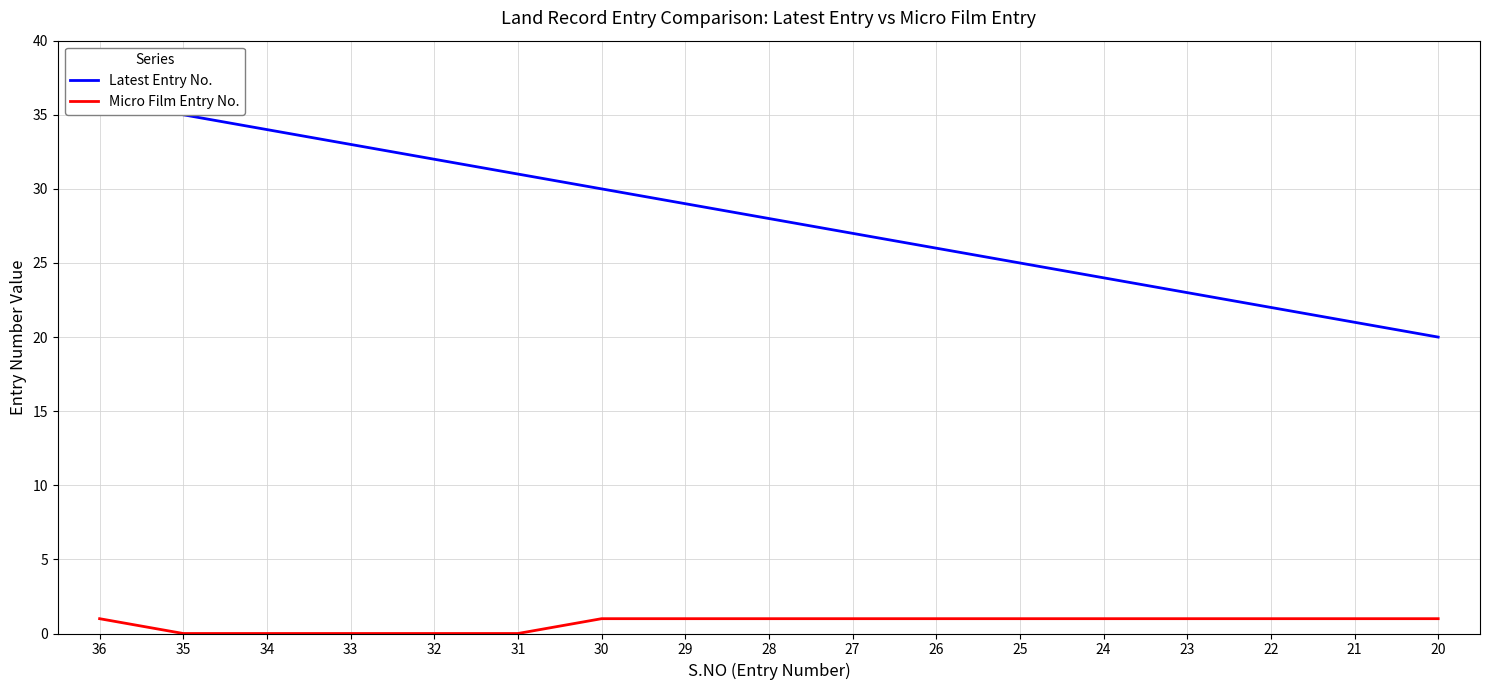

The Micro Film Entry No. series shows 1 at 28. True or false?

False